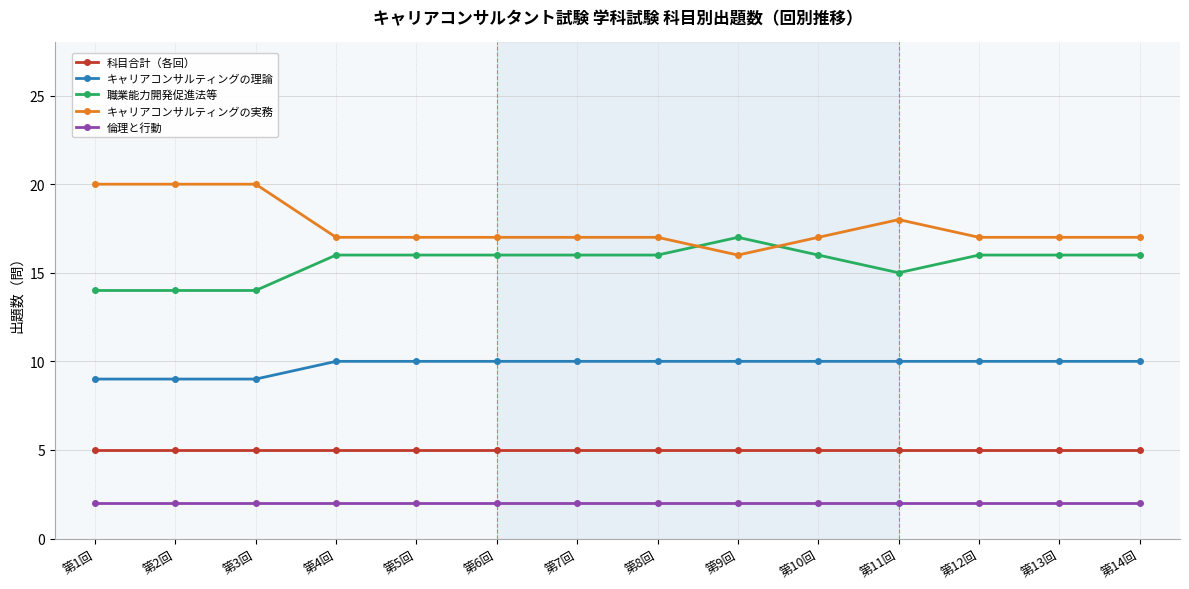

What is the greatest value displayed?

20